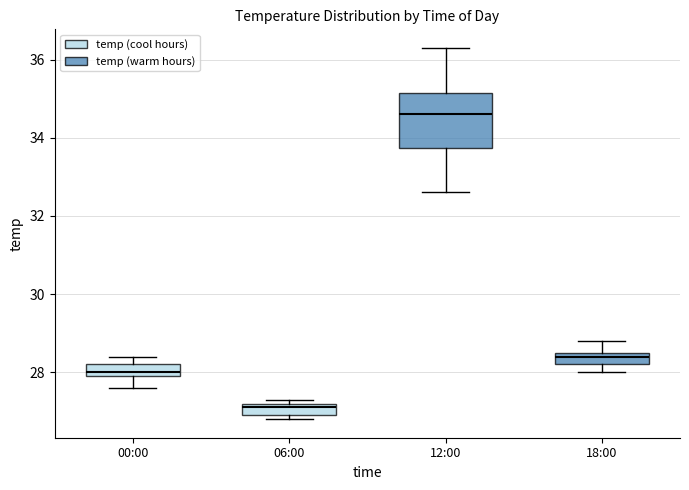

Which box has the highest median line?

12:00